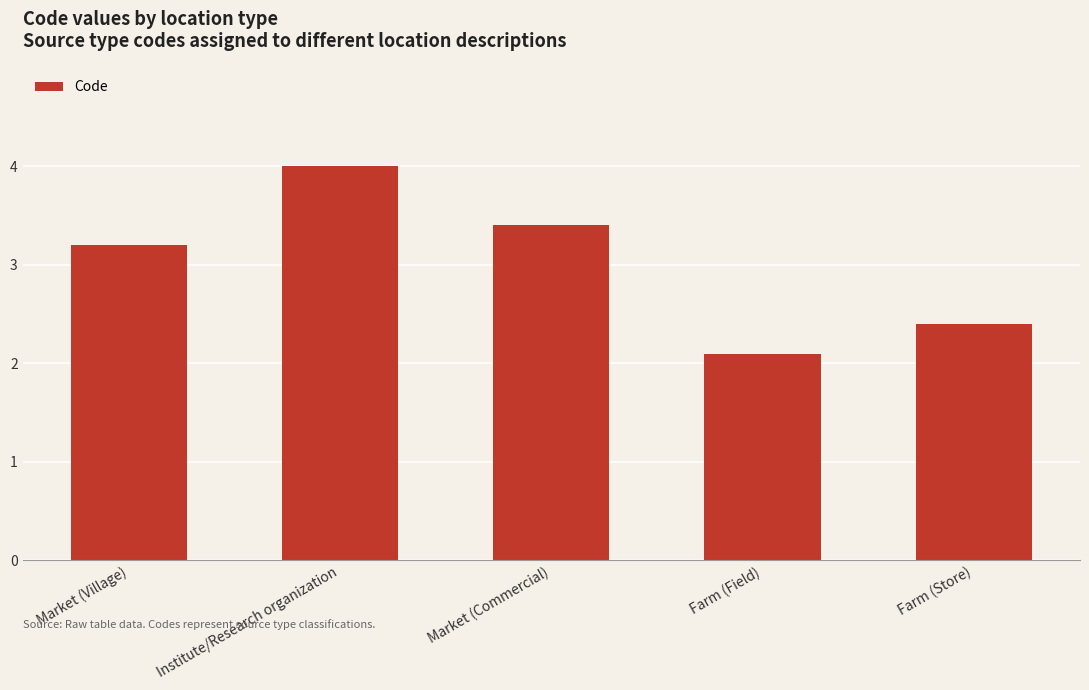

What is the sum of all values?

15.1